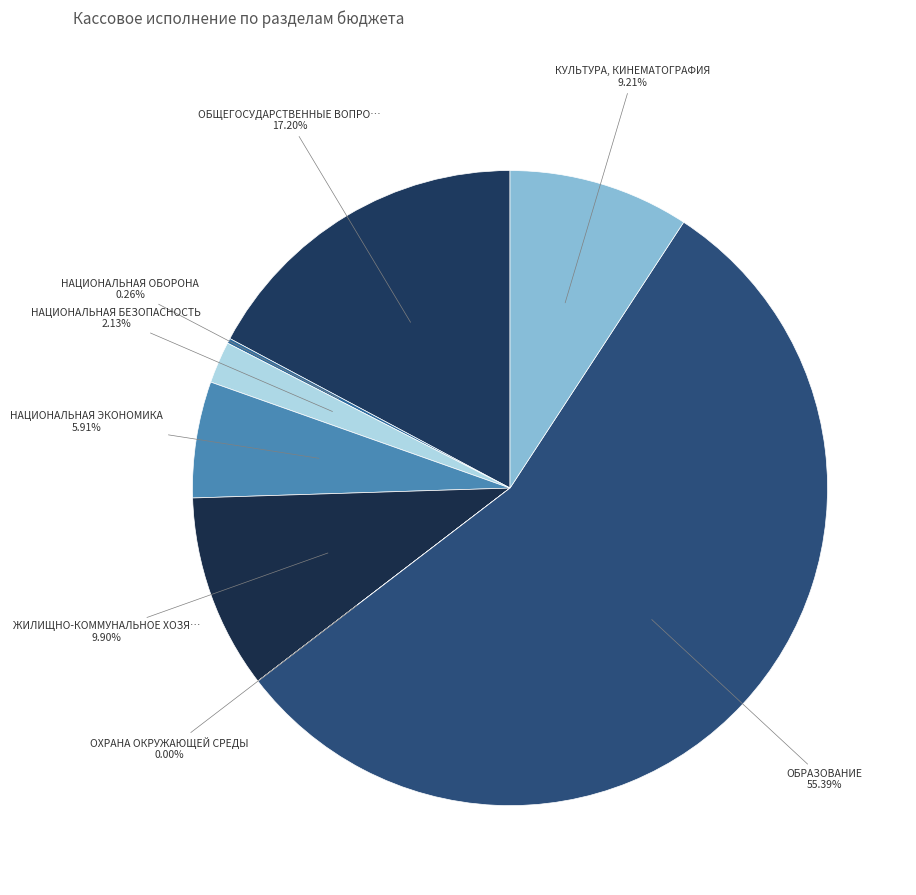

Which slice is the smallest?

ОХРАНА ОКРУЖАЮЩЕЙ СРЕДЫ